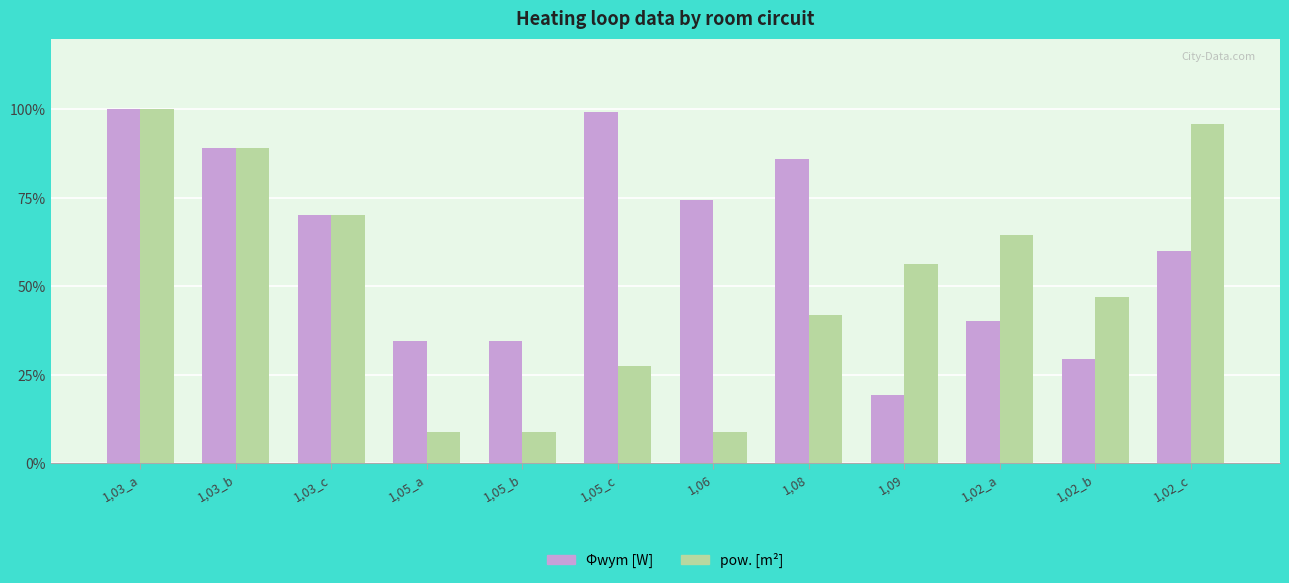

True or false: Φwym [W] has a value of 34.4 at 1,05_a.

True